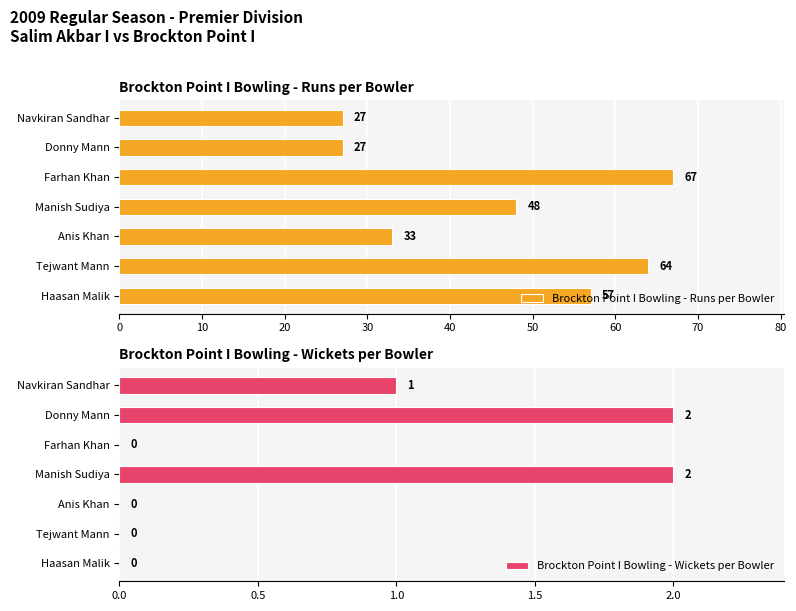

True or false: Brockton Point I Bowling - Wickets per Bowler has a value of 2 at Manish Sudiya.

True